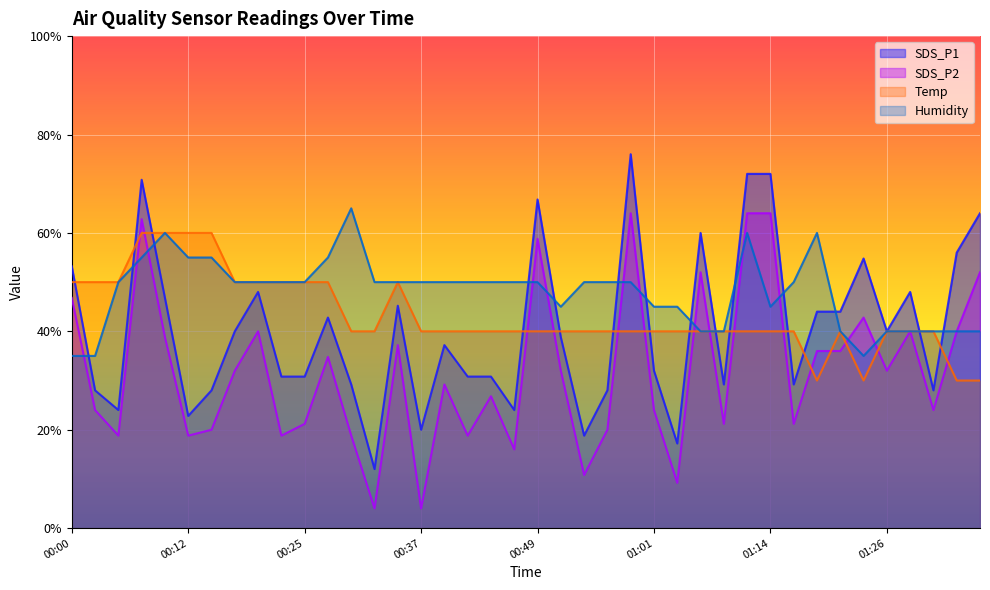

What is the total value across all series at 00:10?

205.6